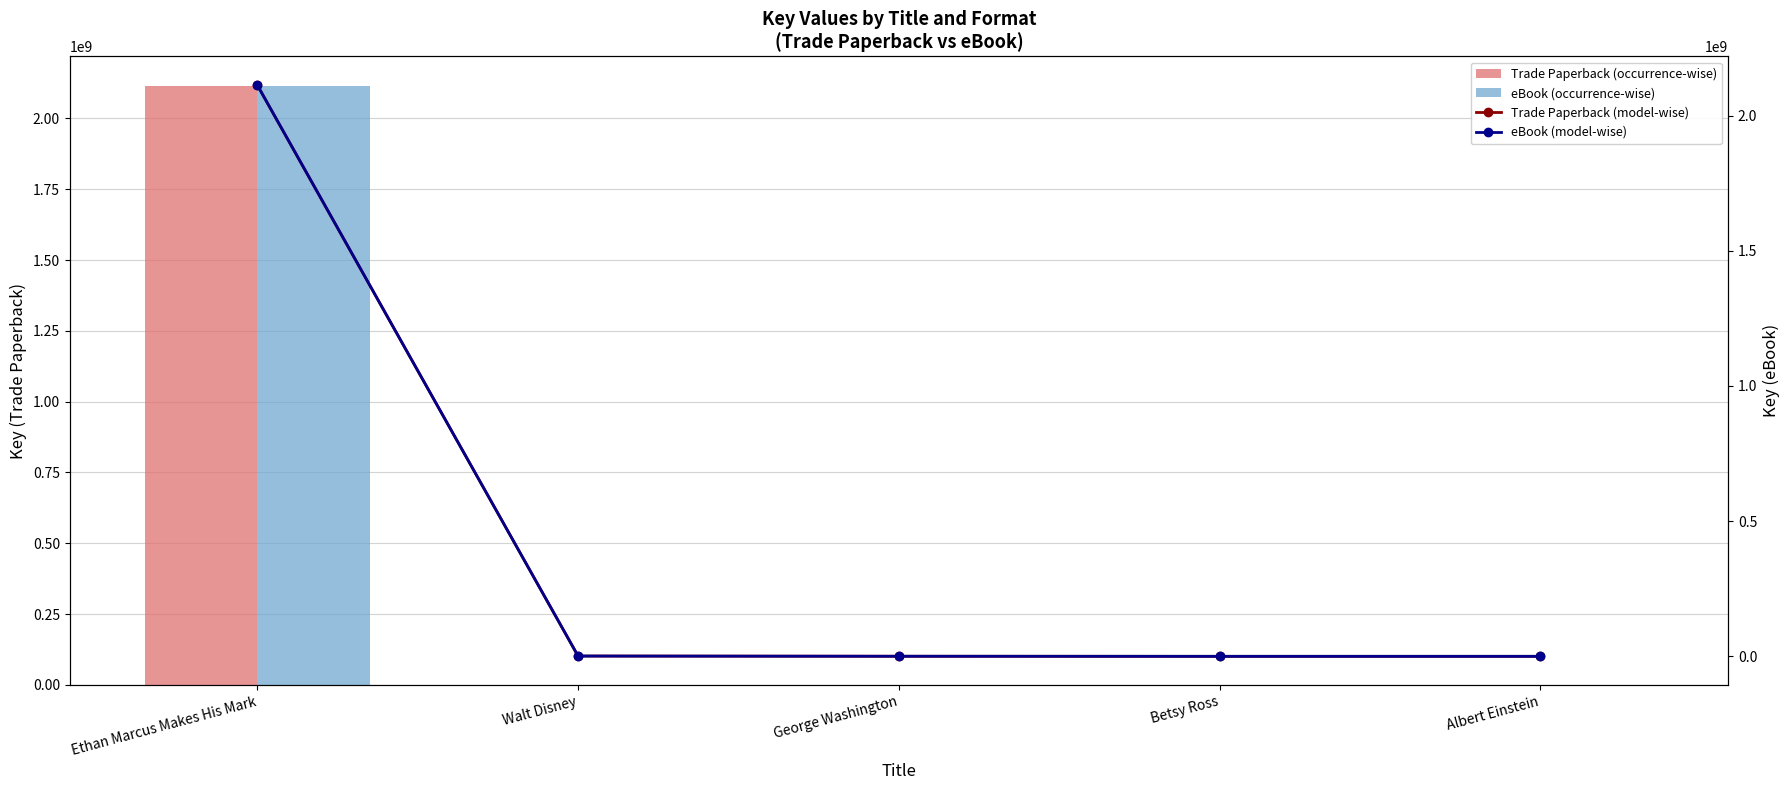

Which category has the highest value across all series?

Ethan Marcus Makes His Mark